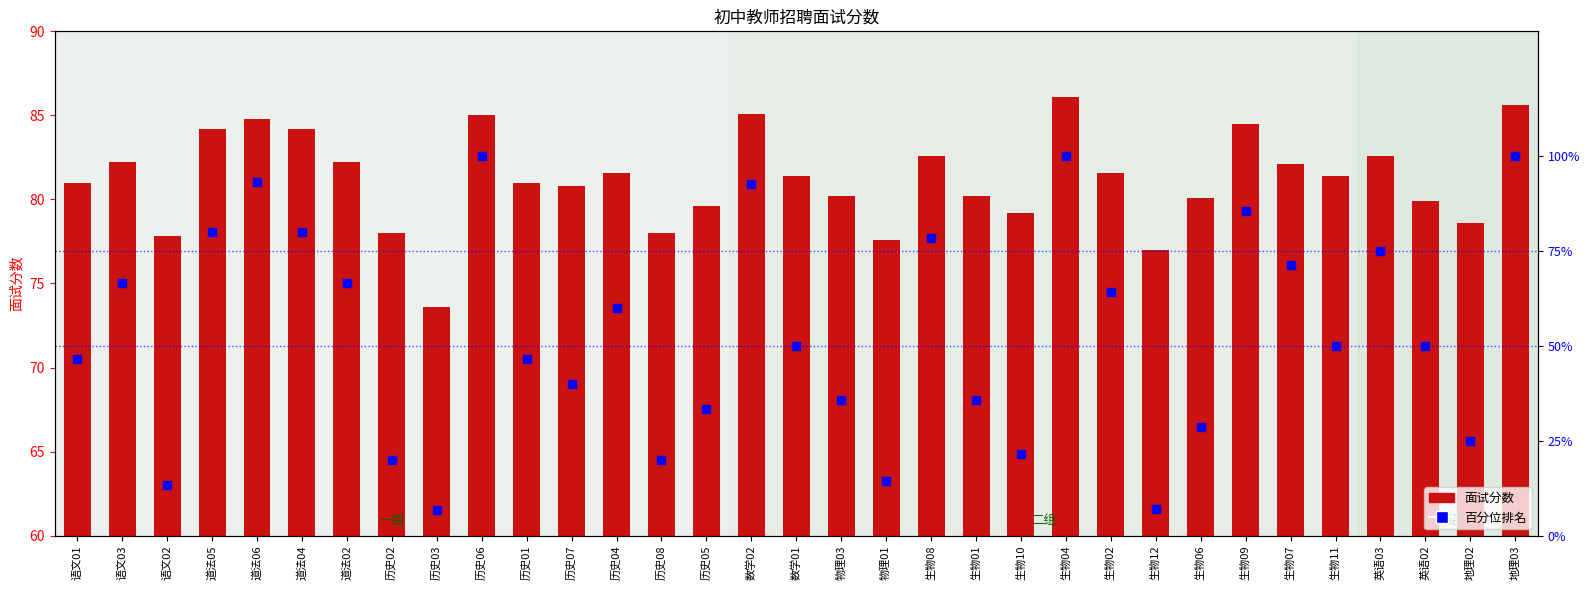

Is the value of 百分位排名 at 历史01 greater than the value of 面试分数 at 地理03?

No